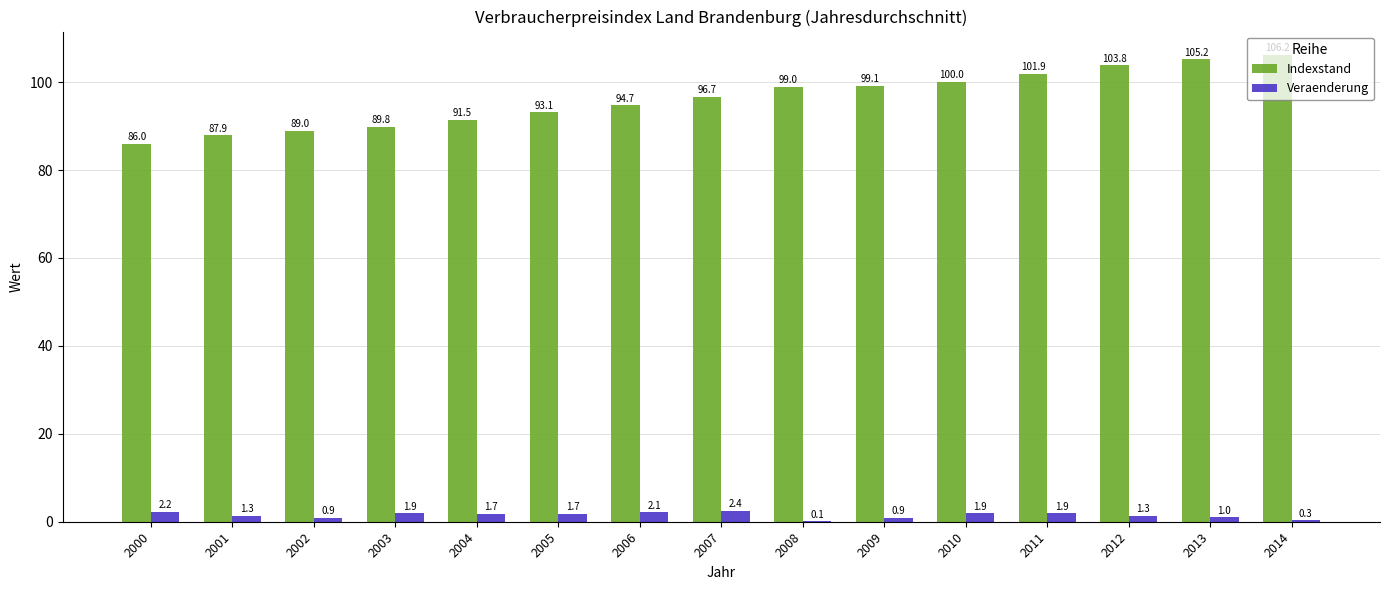

What are all the series names shown in the legend?

Indexstand, Veraenderung